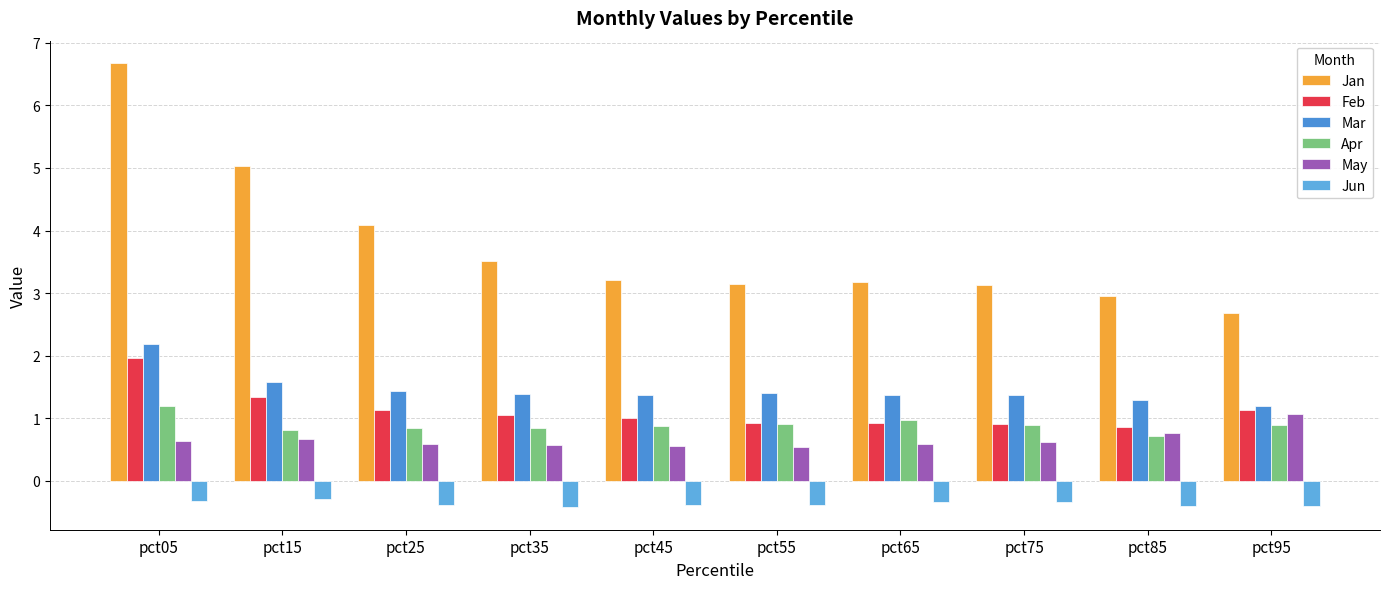

What is the value of the Feb bar at the 5th from the left?

1.0